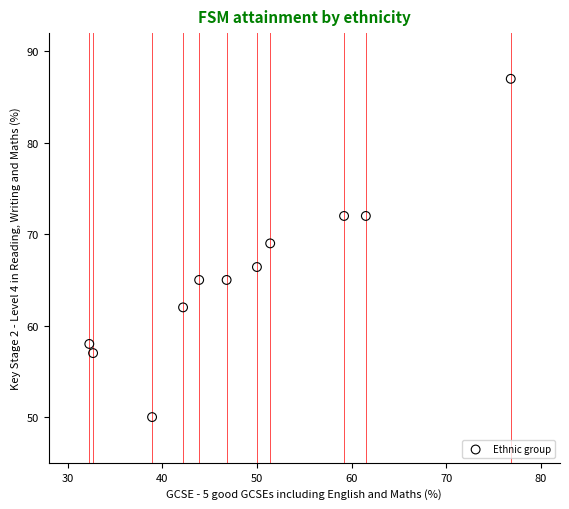

What is the average Y value?

65.8